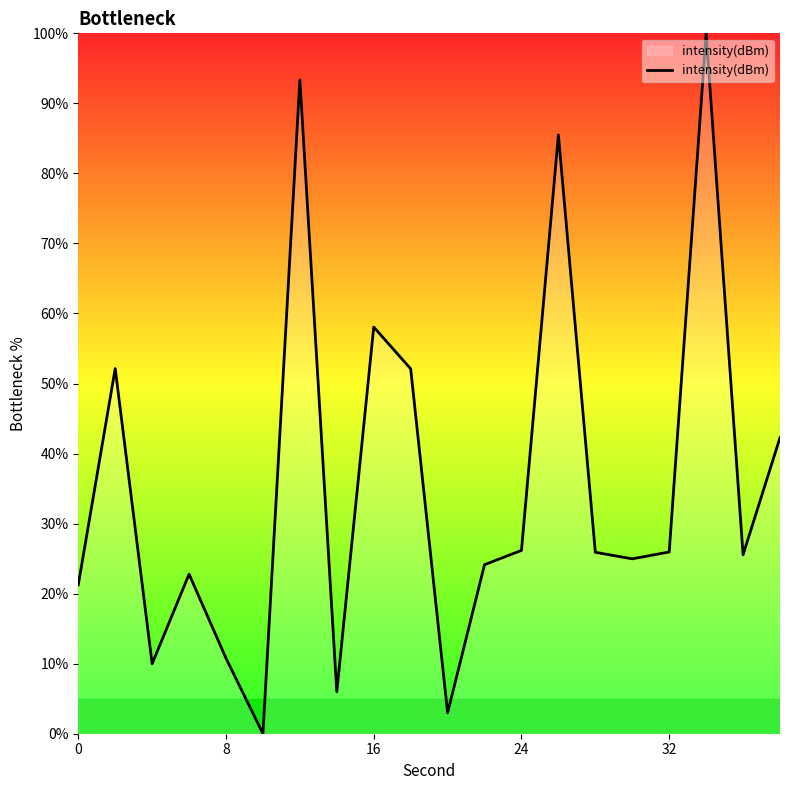

How many interior local peaks (higher than both neighbors) does the data have?

6